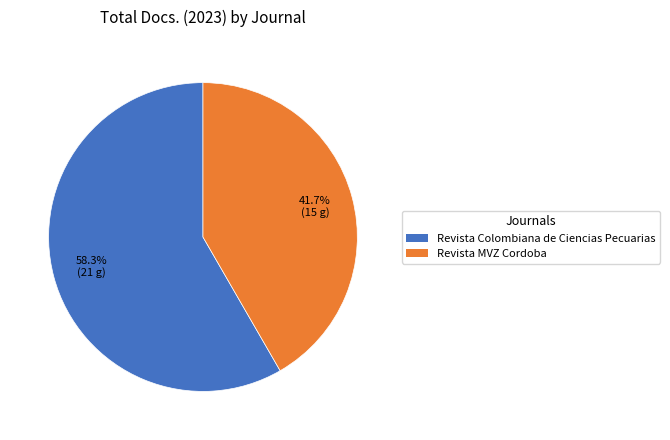

Is Revista Colombiana de Ciencias Pecuarias the majority of the pie?

Yes